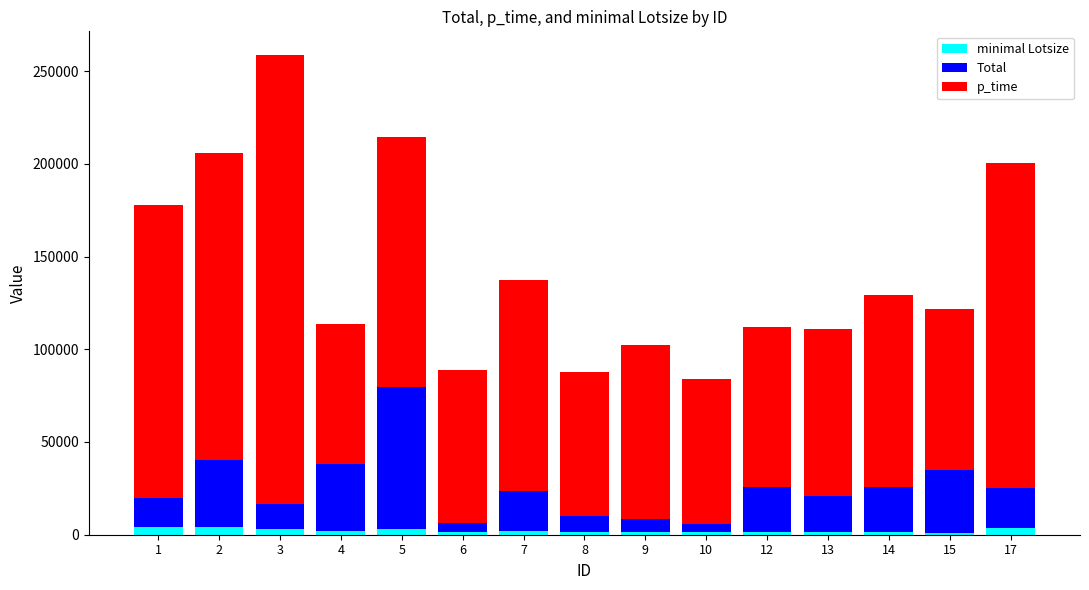

What is the average value of the minimal Lotsize series?

2218